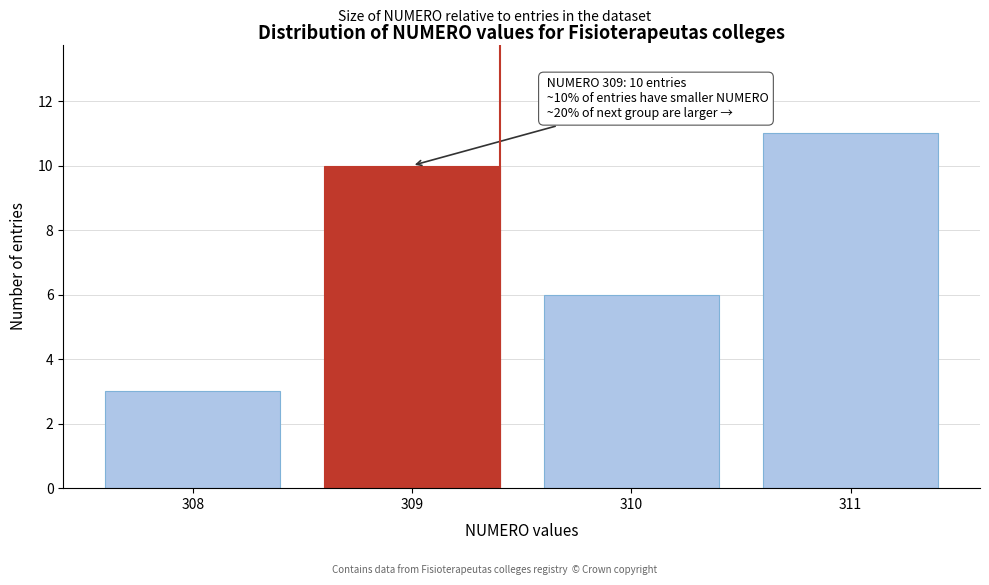

Reading right to left, list all the values displayed in this chart.

11	6	10	3